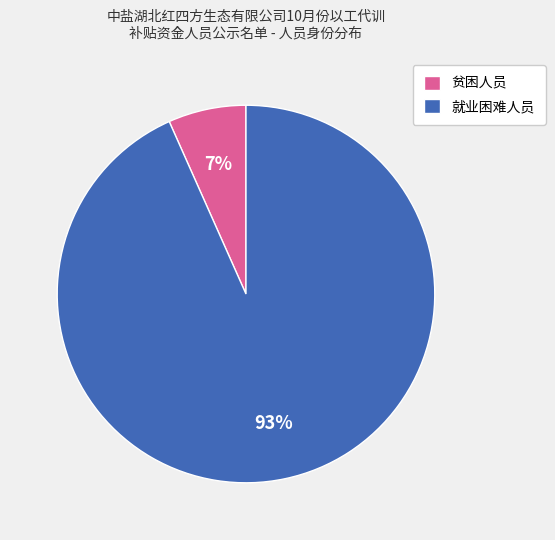

Does any single category account for the majority?

Yes